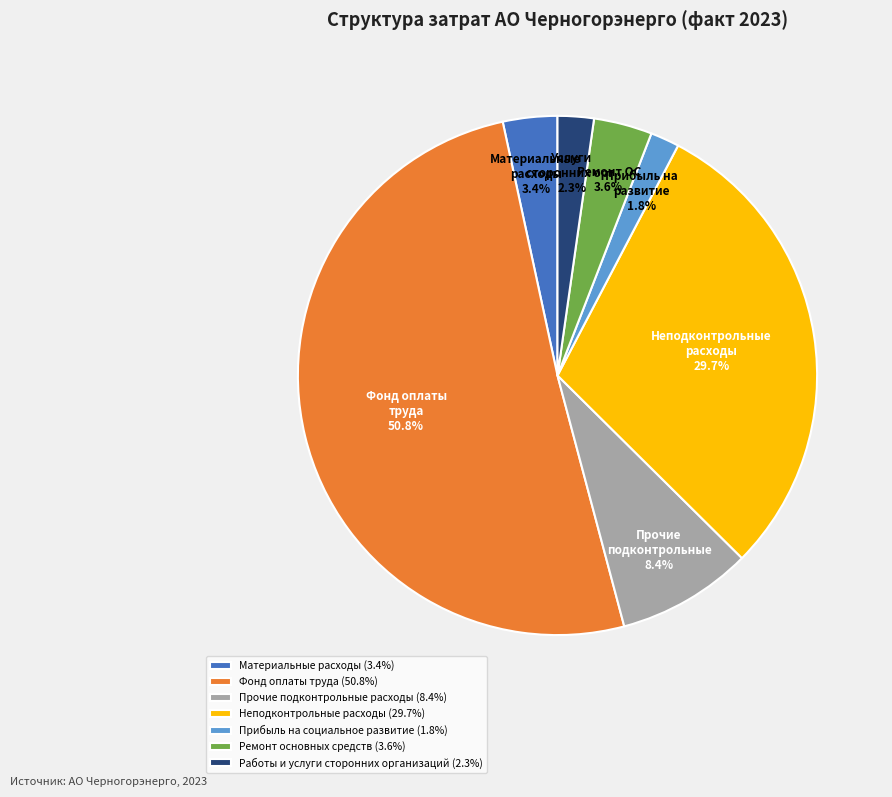

Is Фонд оплаты труда the majority of the pie?

Yes